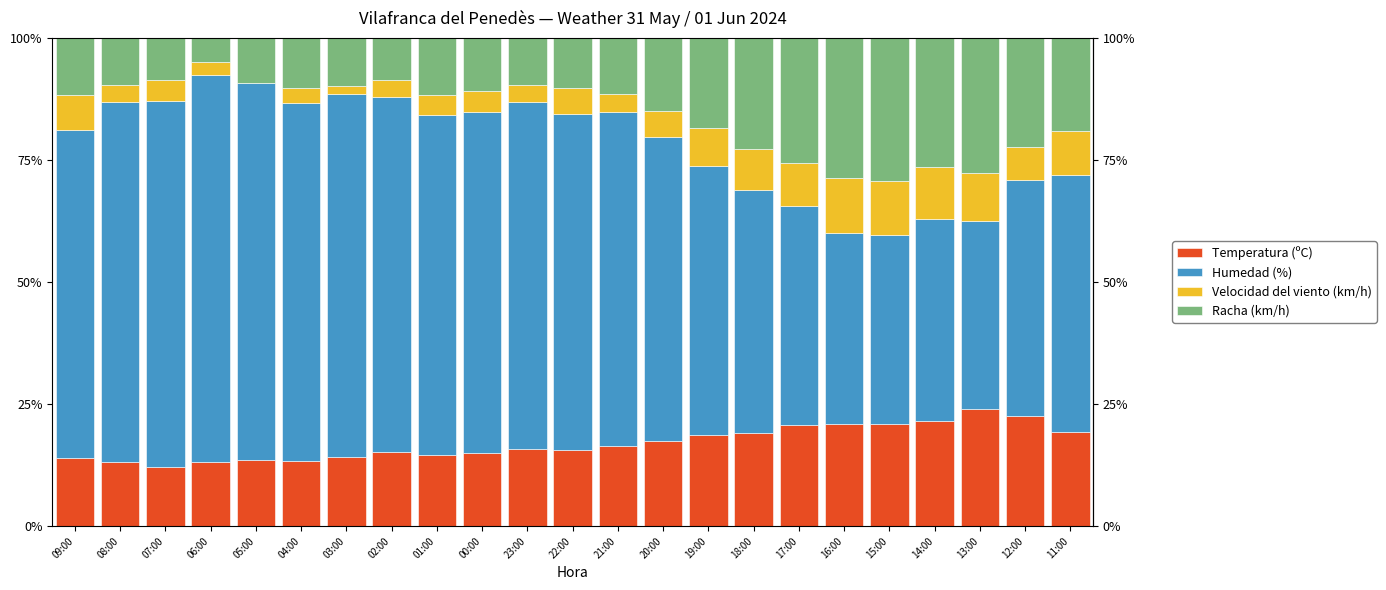

What is the highest value of the Temperatura (ºC) series?

23.9